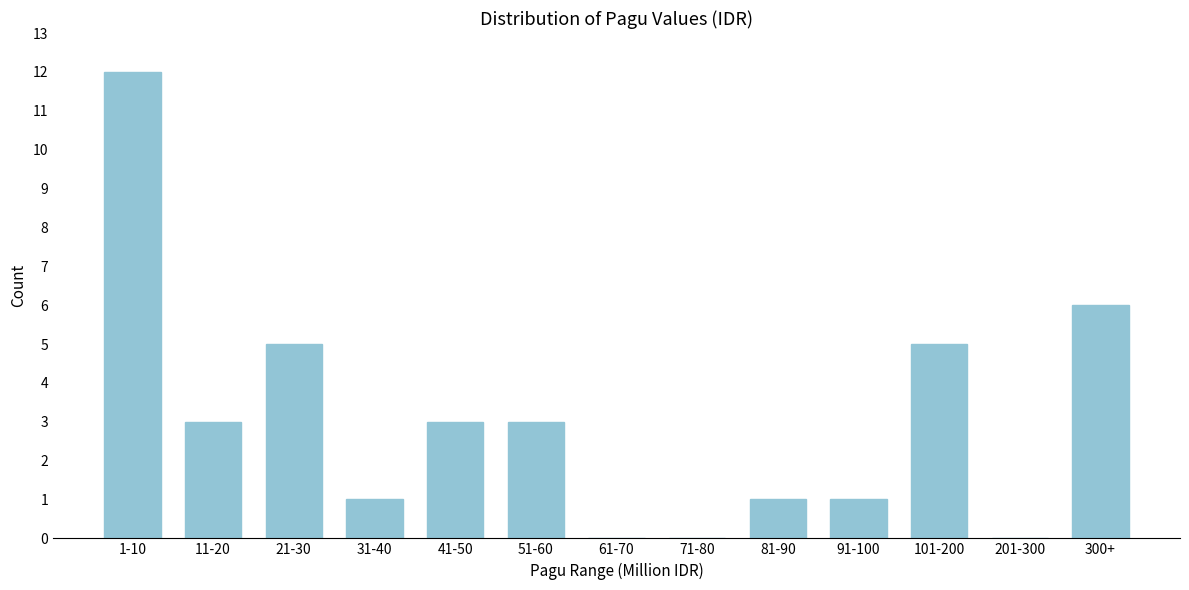

Reading left to right, what are all the values shown in this chart?

1-10=12	11-20=3	21-30=5	31-40=1	41-50=3	51-60=3	61-70=0	71-80=0	81-90=1	91-100=1	101-200=5	201-300=0	300+=6